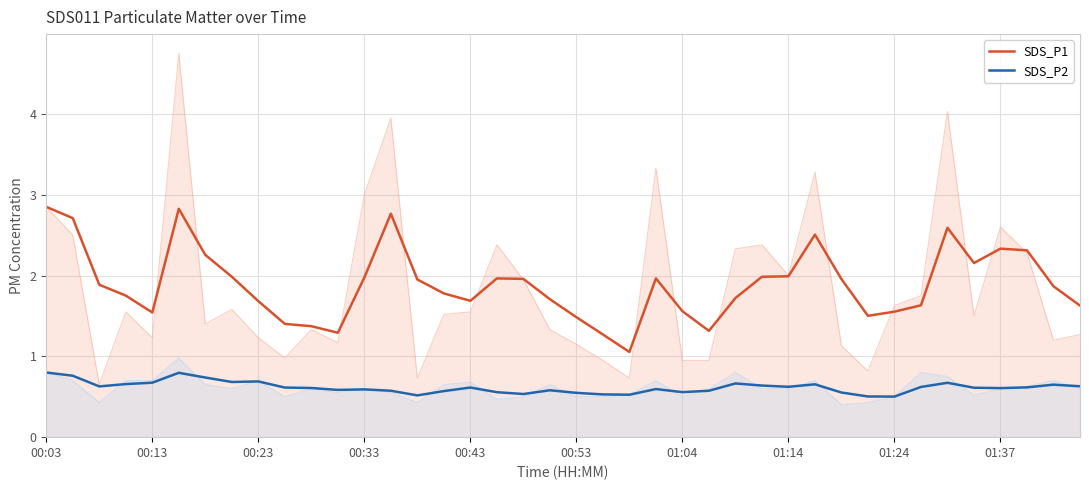

Reading left to right, what are all the values shown in this chart?

SDS_P1: 2.9	2.7	1.9	1.8	1.5	2.8	2.3	2.0	1.7	1.4	1.4	1.3	2.0	2.8	2.0	1.8	1.7	2.0	2.0	1.7	1.5	1.3	1.1	2.0	1.6	1.3	1.7	2.0	2.0	2.5	2.0	1.5	1.6	1.6	2.6	2.2	2.3	2.3	1.9	1.6
SDS_P2: 0.8	0.8	0.6	0.7	0.7	0.8	0.7	0.7	0.7	0.6	0.6	0.6	0.6	0.6	0.5	0.6	0.6	0.6	0.5	0.6	0.5	0.5	0.5	0.6	0.6	0.6	0.7	0.6	0.6	0.7	0.6	0.5	0.5	0.6	0.7	0.6	0.6	0.6	0.6	0.6